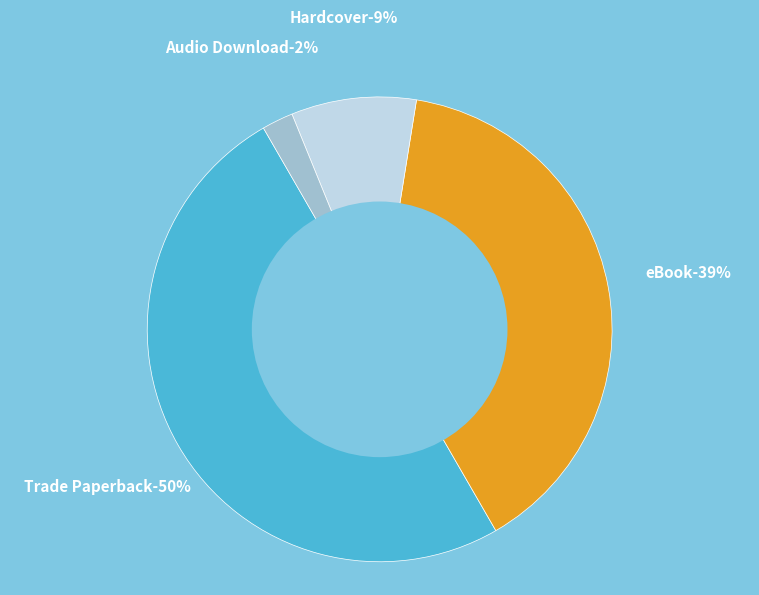

Does any single category account for the majority?

No